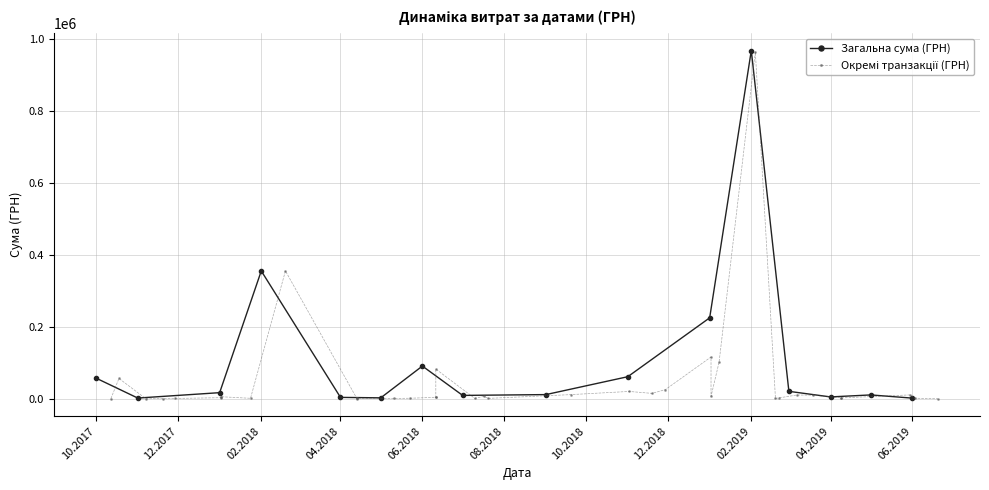

What is the greatest value displayed?

963233.5